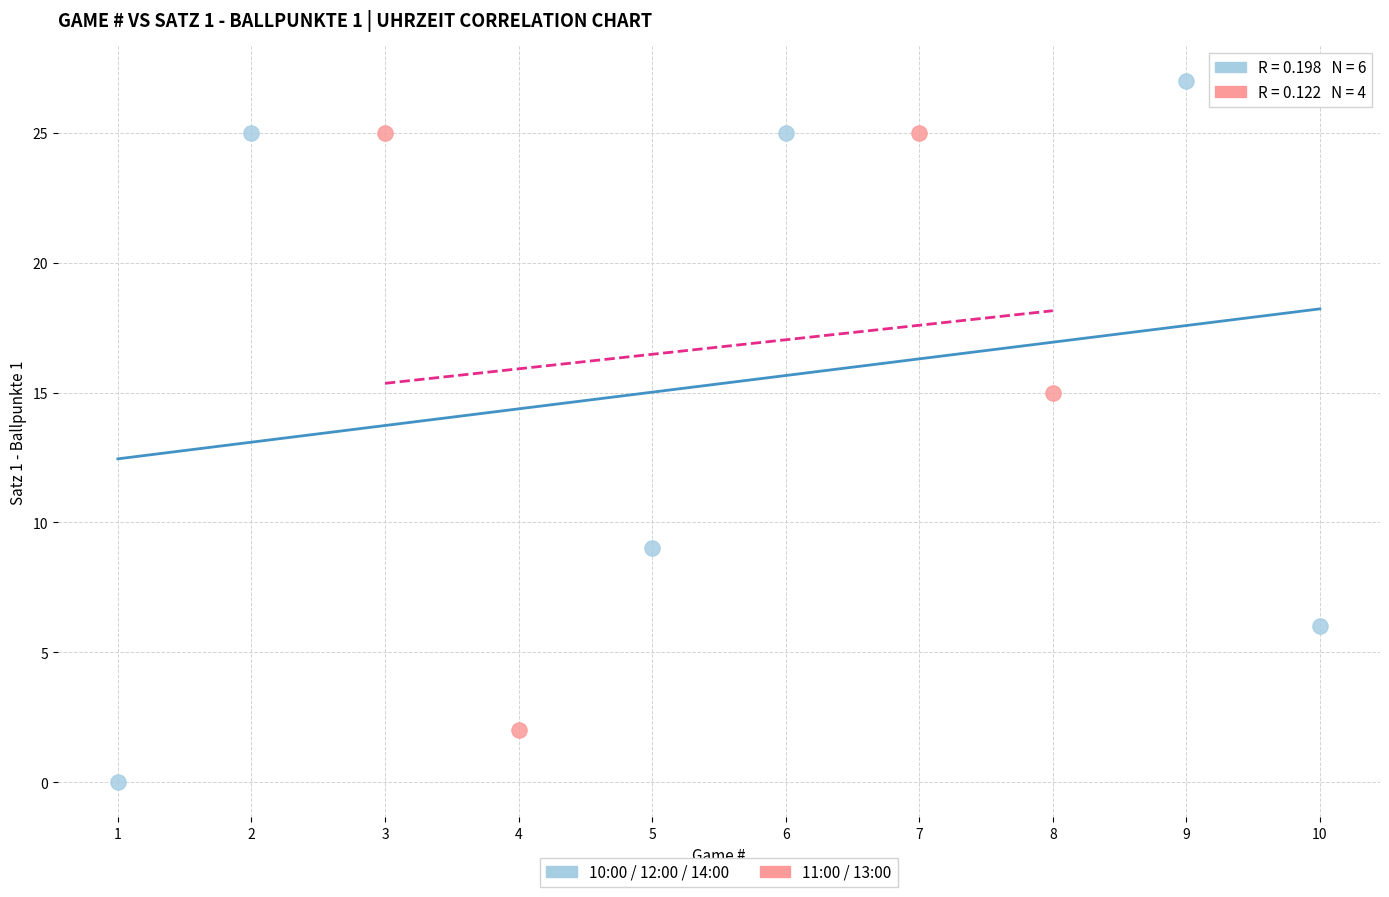

Which series reaches the maximum Y coordinate?

10:00 / 12:00 / 14:00